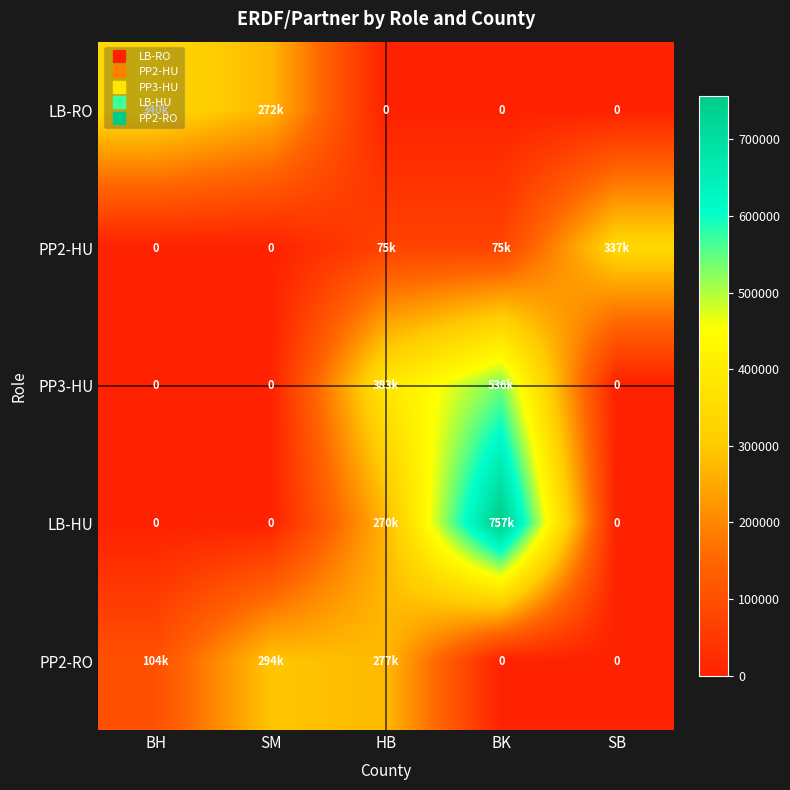

List the labels in order of PP2-HU value, largest first.

SB, HB, BK, BH, SM